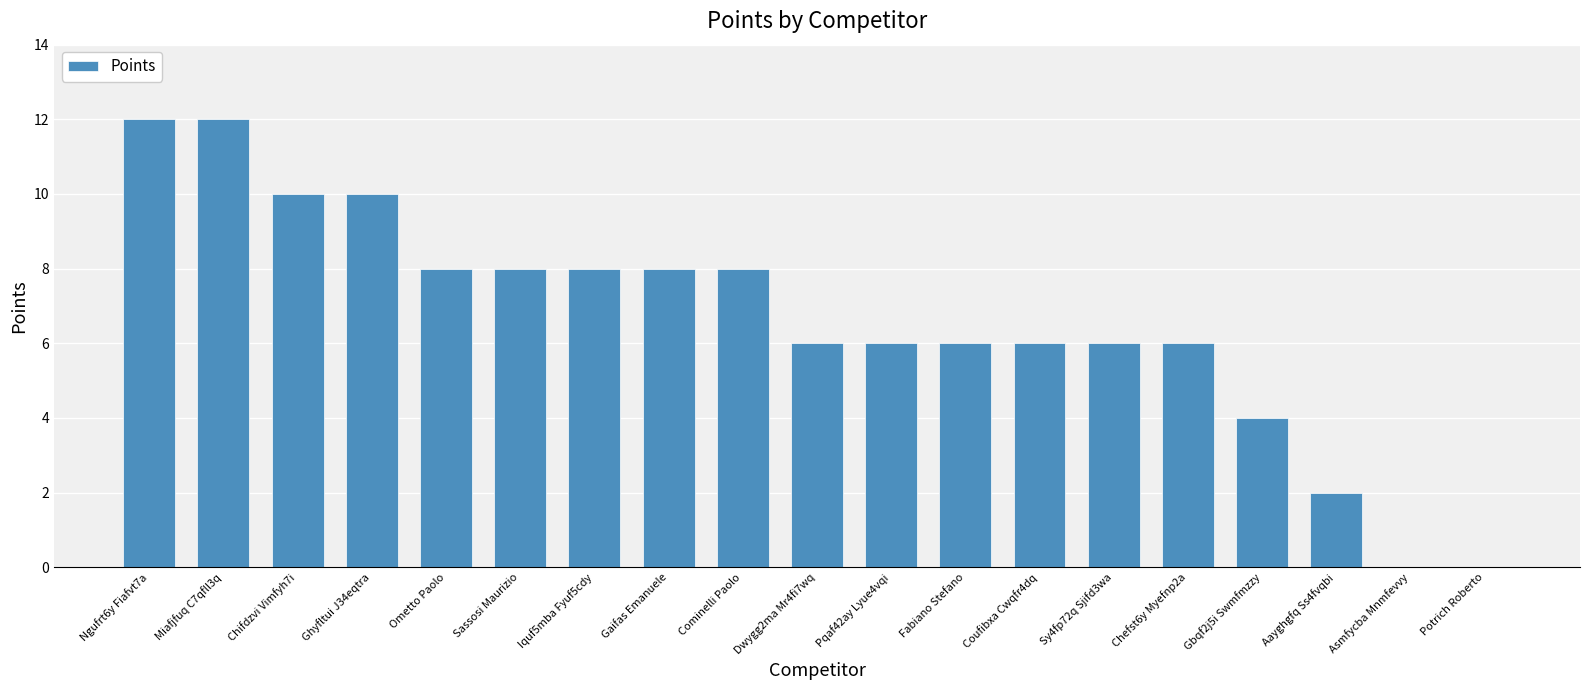

What is the sum of all values?

126